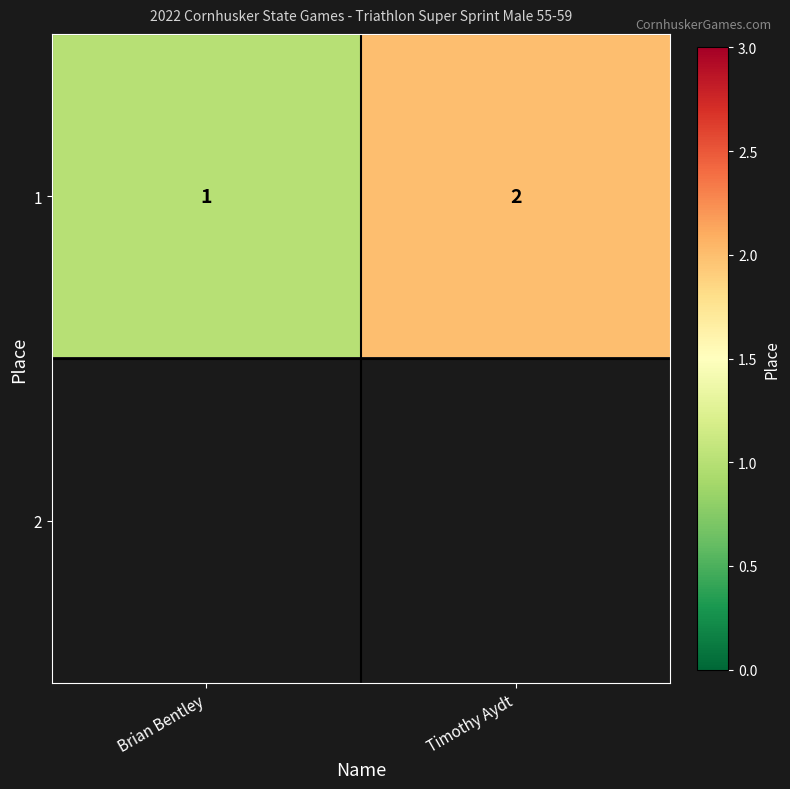

How many categories are shown in the chart?

2